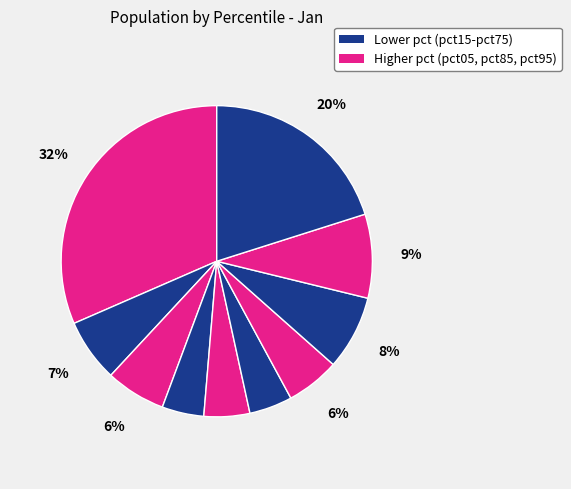

How many segments does this pie chart have?

10